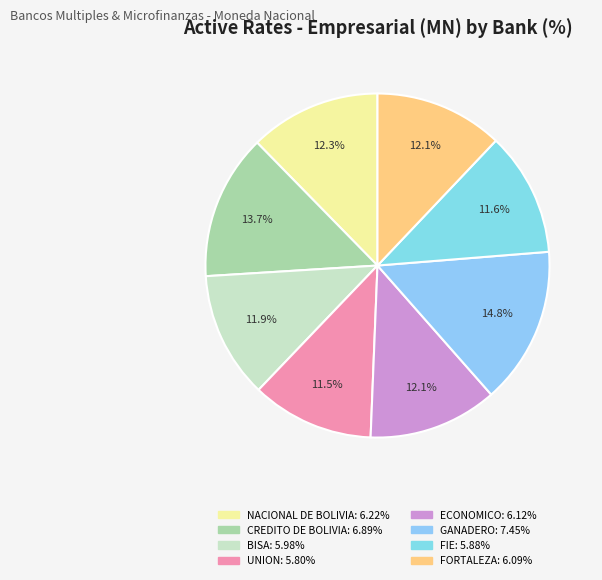

To the nearest percent, what percentage of the pie is NACIONAL DE BOLIVIA?

12%